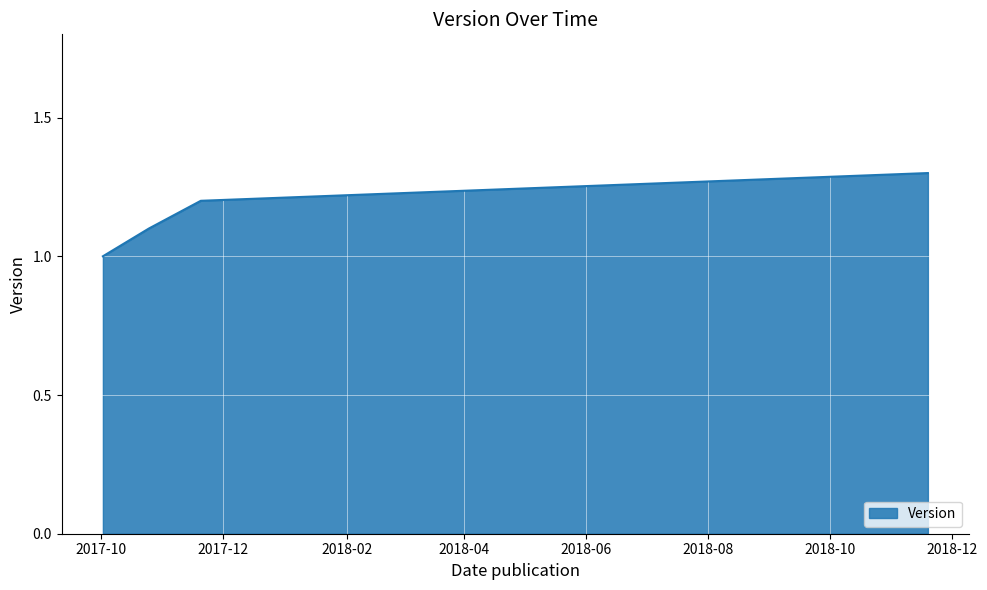

True or false: there are more than 2 points higher than both neighbors.

False